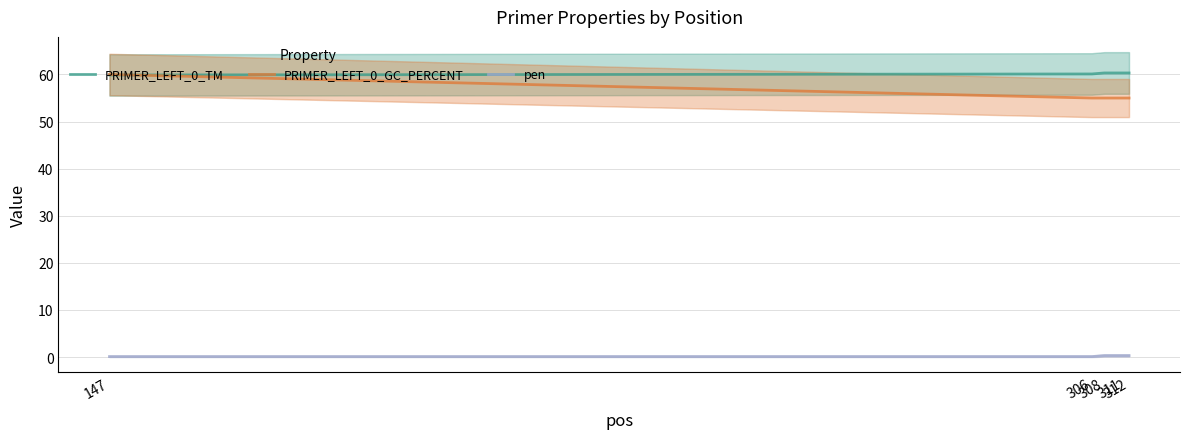

Reading left to right, what are all the values shown in this chart?

PRIMER_LEFT_0_TM: 147=59.9	306=60.1	308=60.3	311=60.3	312=60.3
PRIMER_LEFT_0_GC_PERCENT: 147=60.0	306=55.0	308=55.0	311=55.0	312=55.0
pen: 147=0.1	306=0.1	308=0.3	311=0.3	312=0.3